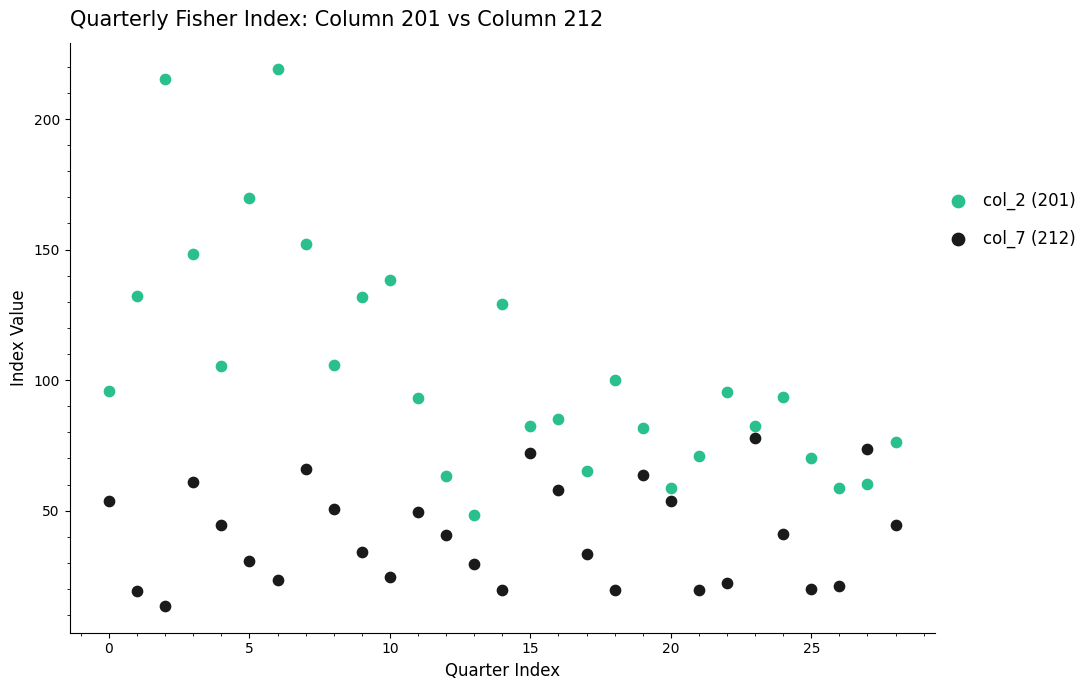

Which series contains the lowest Y value?

col_7 (212)